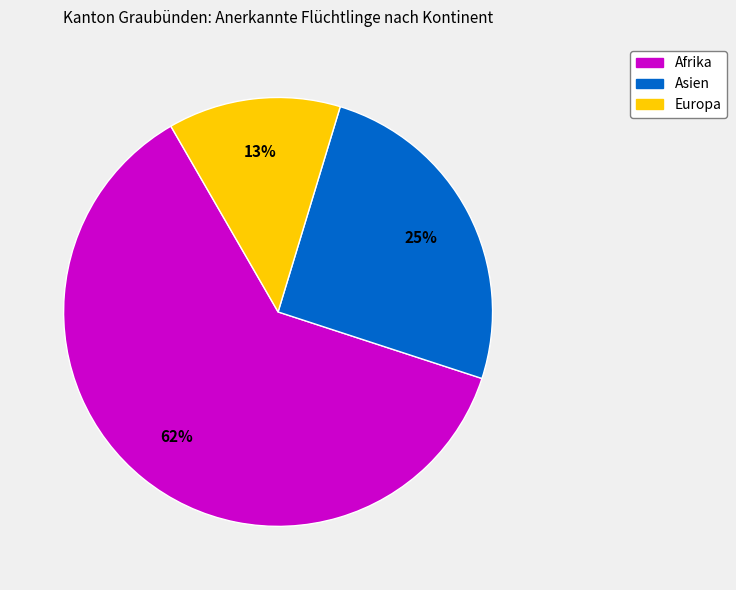

To the nearest percent, what is the difference between the largest and smallest slice percentages?

49%